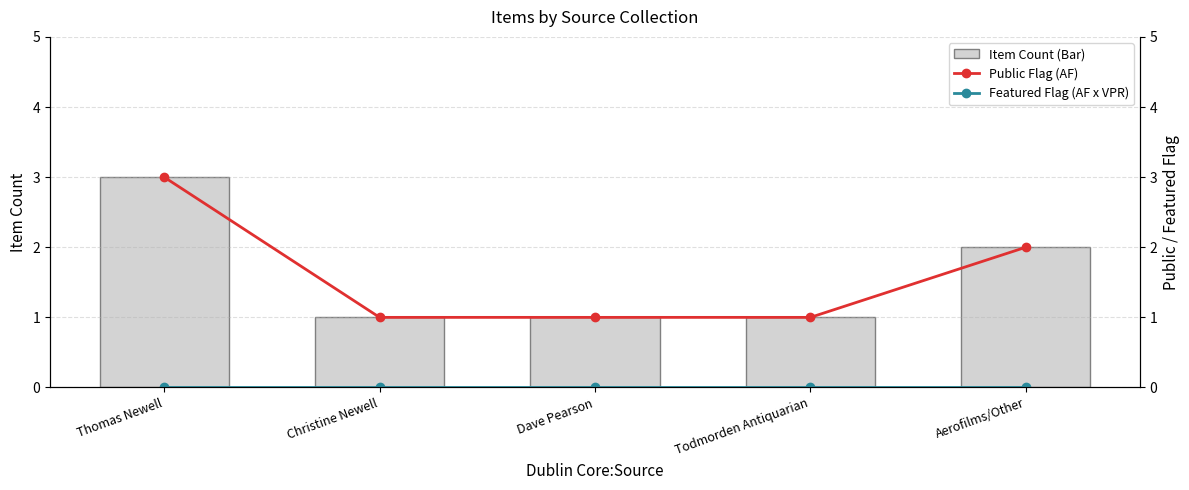

Reading left to right, what are all the values shown in this chart?

Item Count (Bar): 3	1	1	1	2
Public Flag (AF): 3	1	1	1	2
Featured Flag (AF x VPR): 0	0	0	0	0